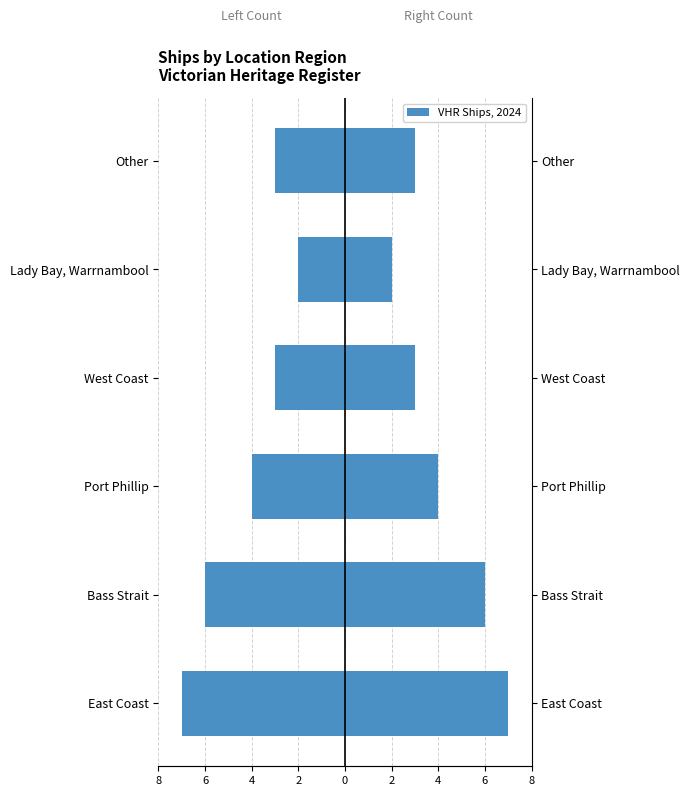

What is the value of the Count (Right) bar at the 5th from the left?

2